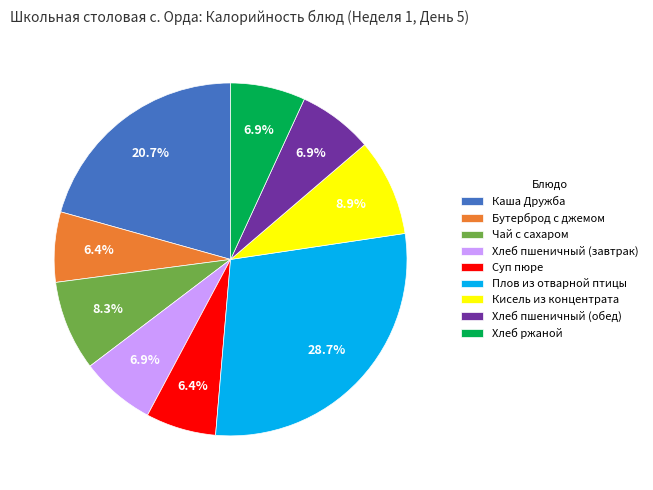

Approximately how many times larger is the value at Хлеб пшеничный (завтрак) compared to Каша Дружба?

0.3